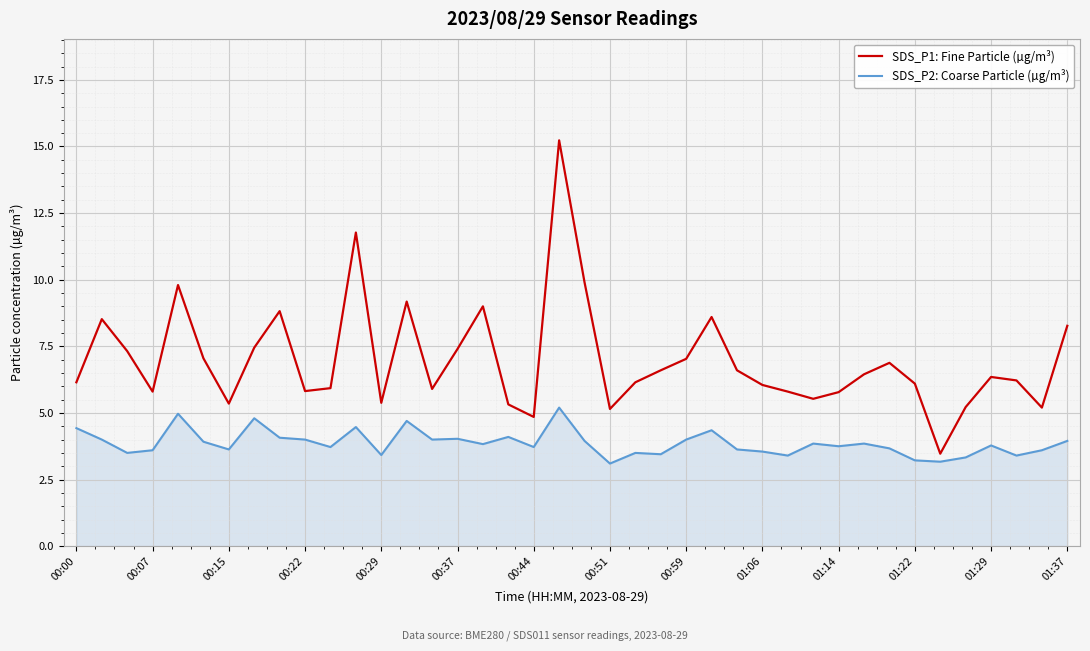

What is the minimum value for SDS_P1: Fine Particle (µg/m³)?

3.5